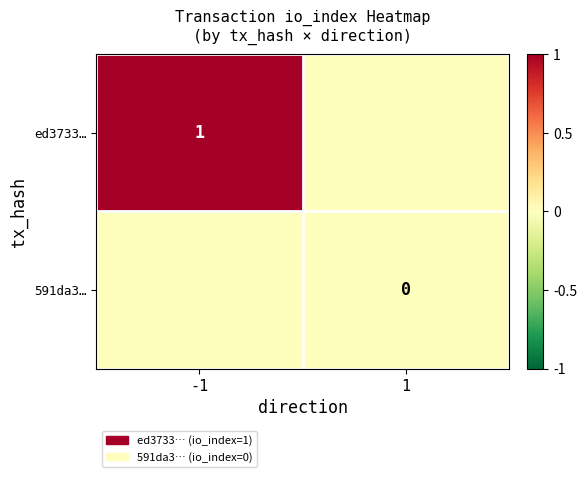

Which series has the largest total across all categories?

ed3733…